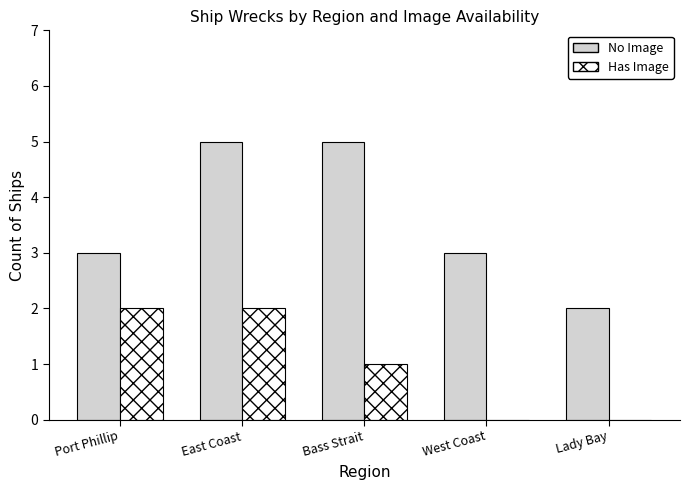

What is the sum of all Has Image values?

5